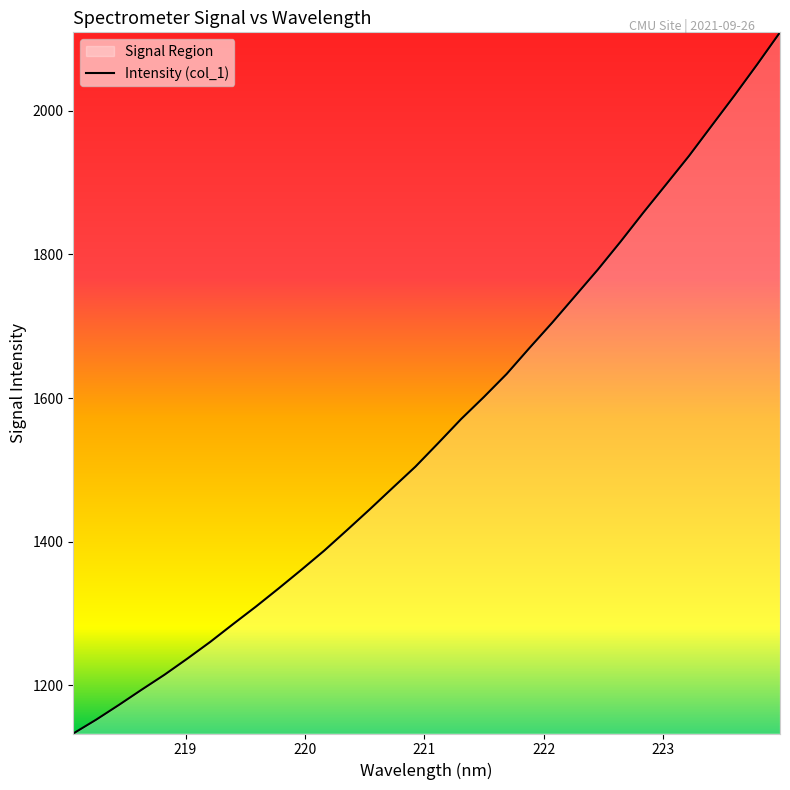

What is the value of the 13th point from the left?

1416.2